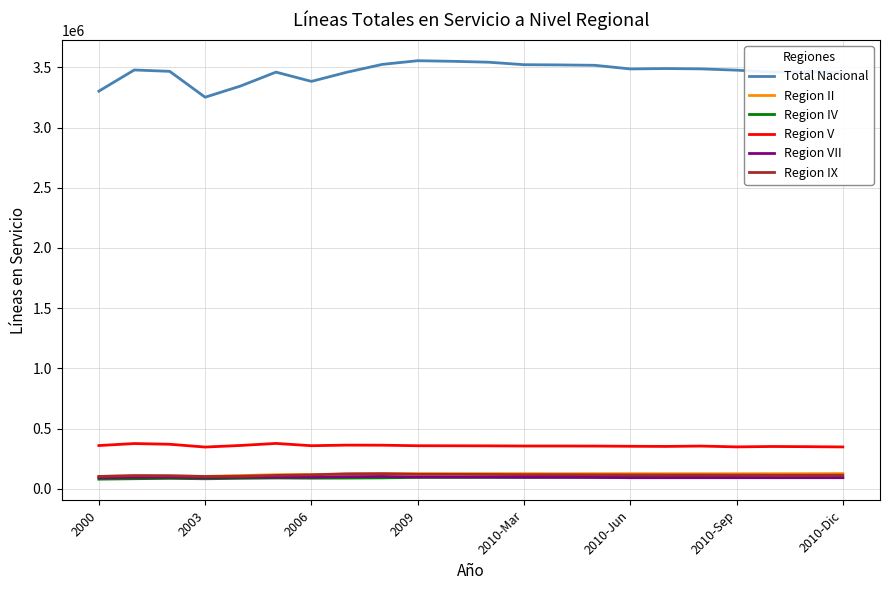

What are all the series names shown in the legend?

Total Nacional, Region II, Region IV, Region V, Region VII, Region IX